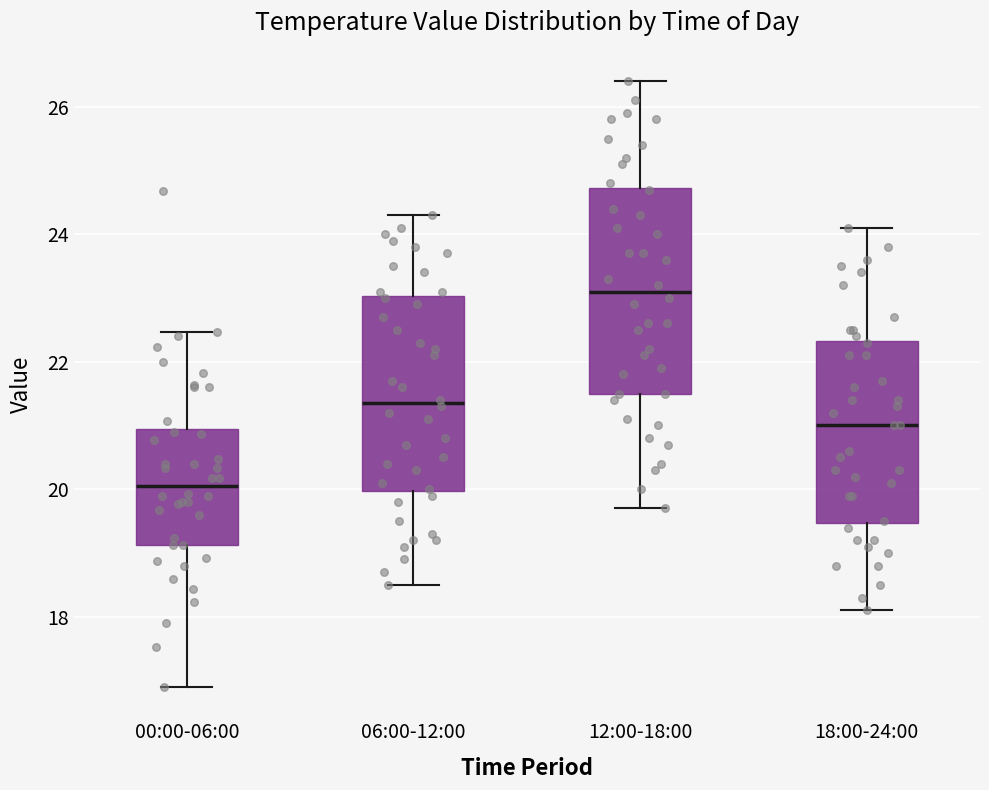

Which box's median line is the lowest?

00:00-06:00